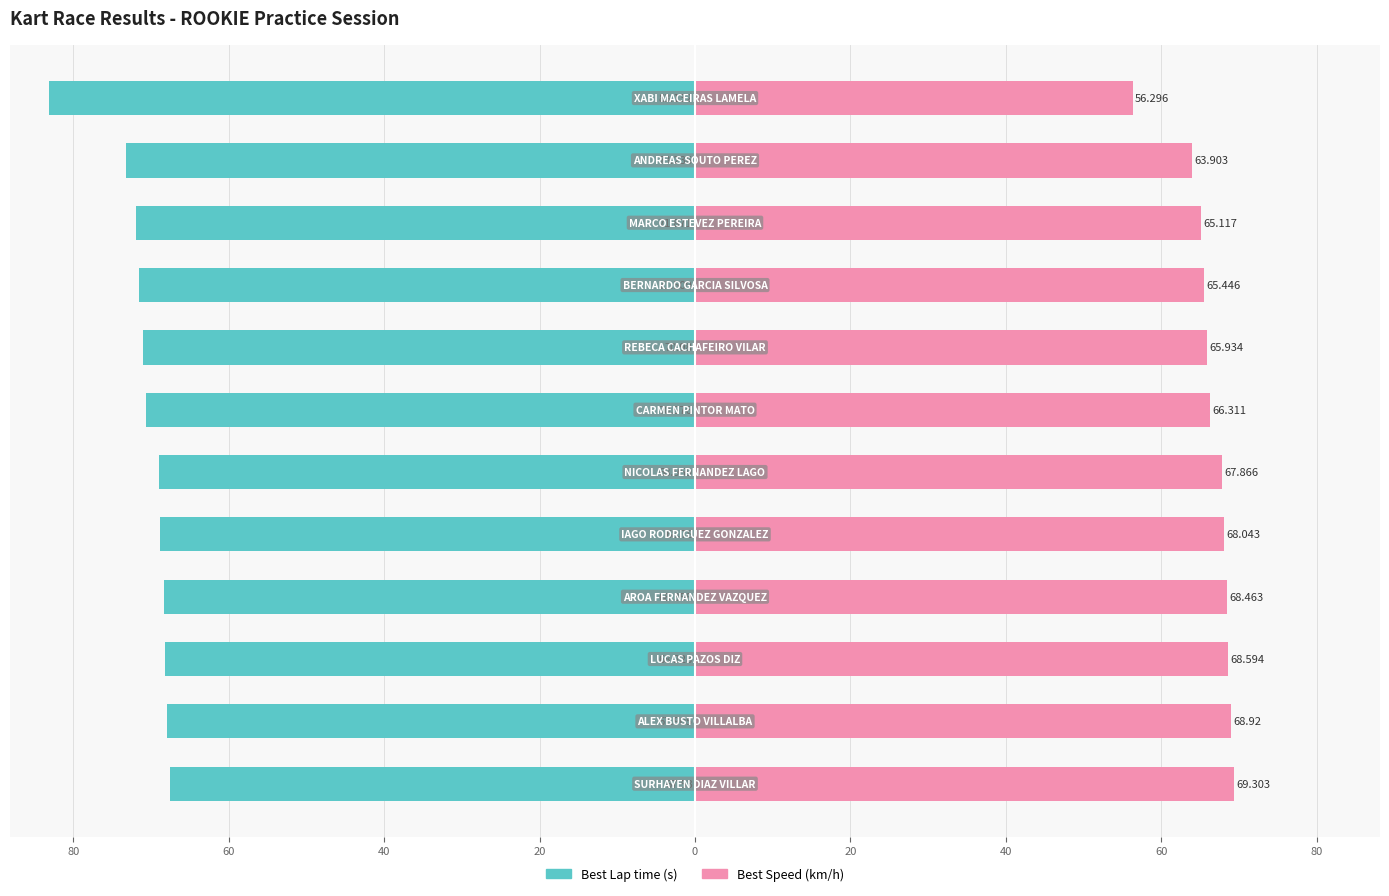

What is the lowest value of the Best Speed series?

56.3